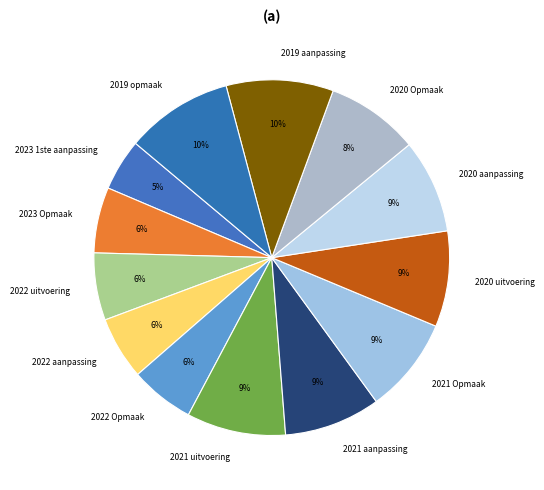

The 2022 aanpassing slice represents 6% of the pie. True or false?

True